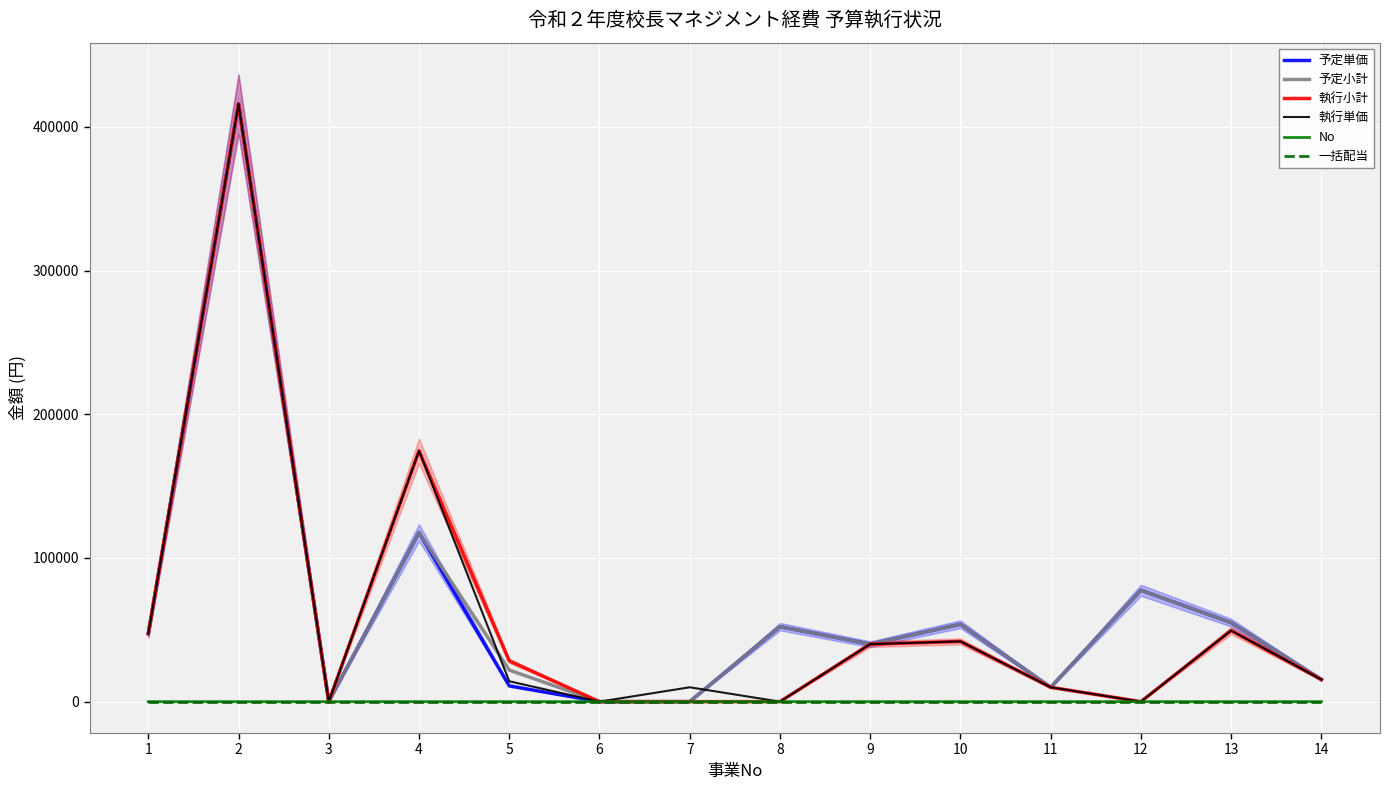

Rank the series at 8 from highest to lowest value.

予定単価, 予定小計, No, 執行小計, 執行単価, 一括配当